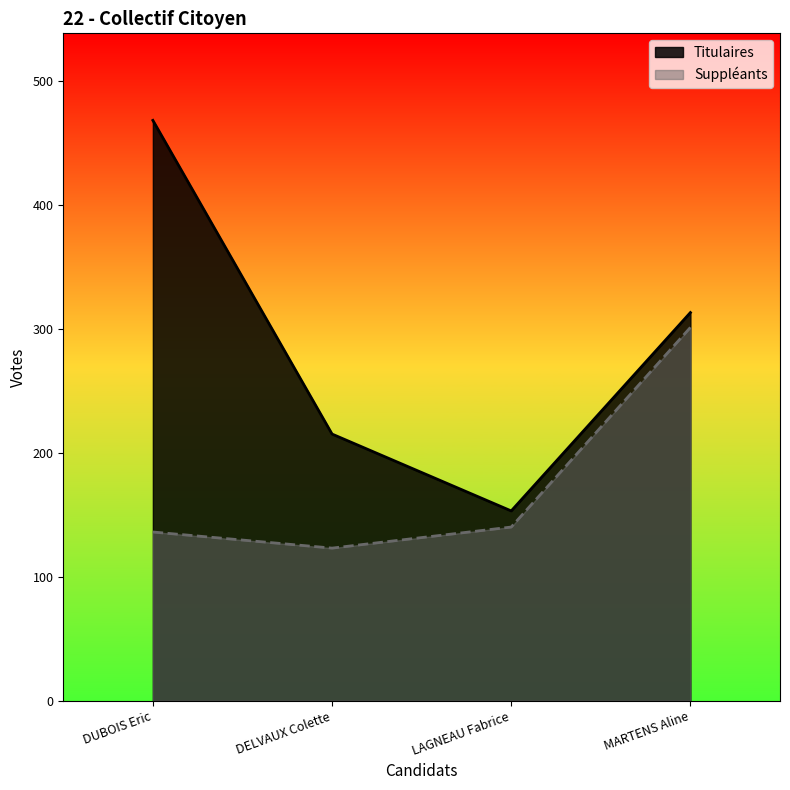

What is the label of the 1st point from the right?

MARTENS Aline